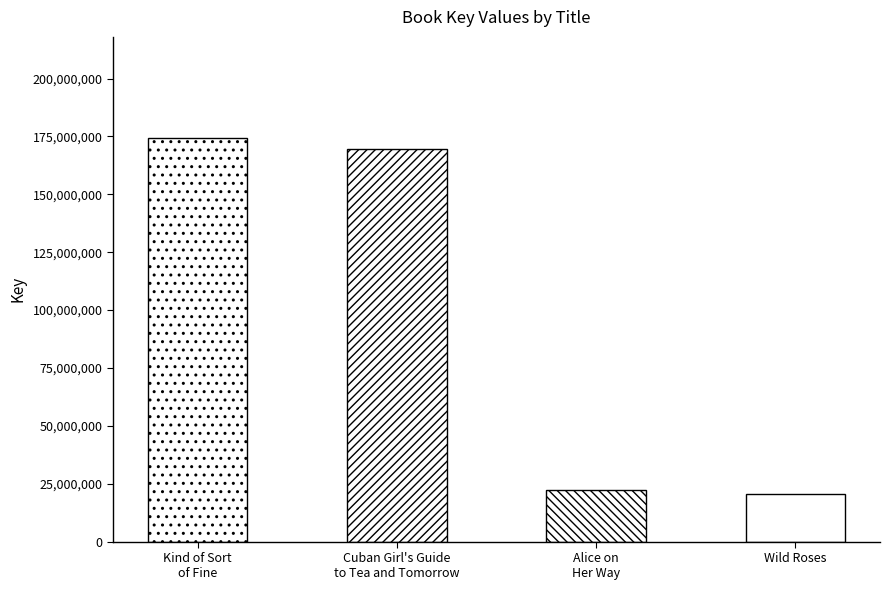

Reading right to left, list all the values displayed in this chart.

20692349	22481733	169431562	174414878